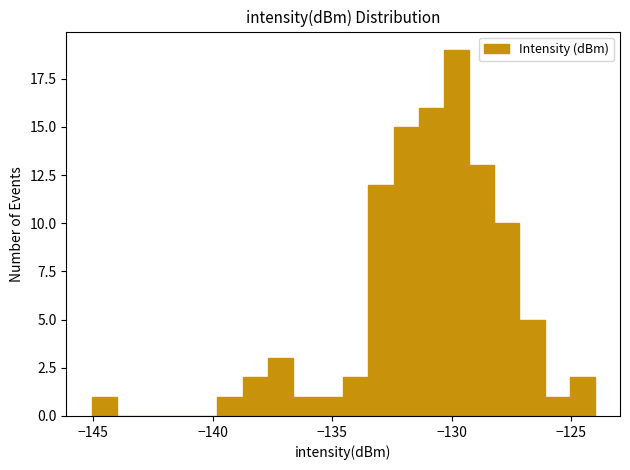

Read against the x-axis, roughly where is the centre of the tallest bar?

-130.0